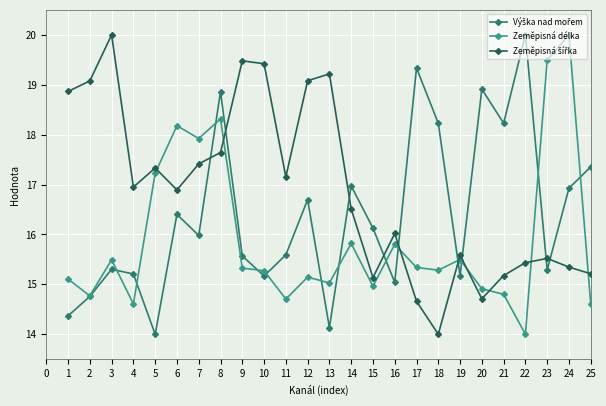

At which label does Zeměpisná délka reach its peak?

24